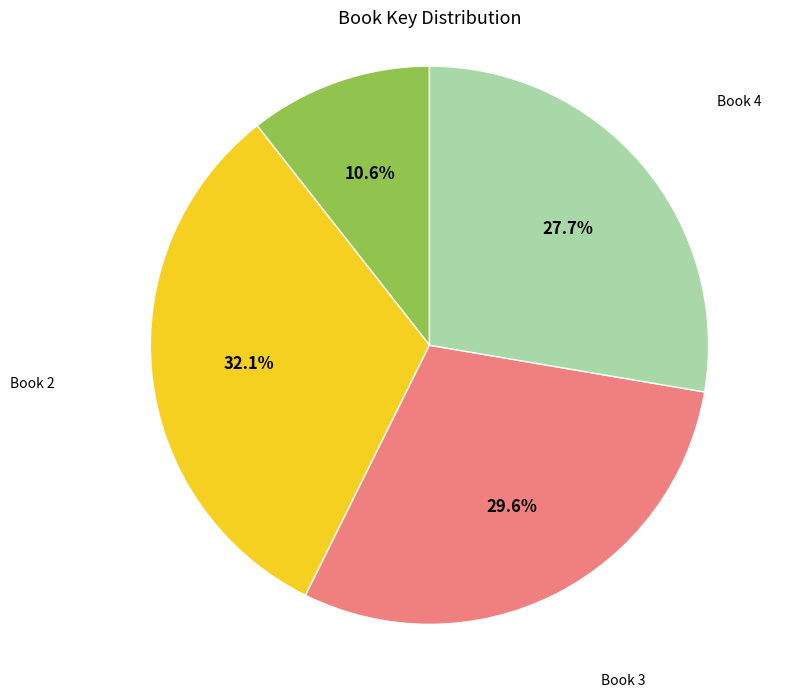

Is there any slice that represents more than half of the pie?

No